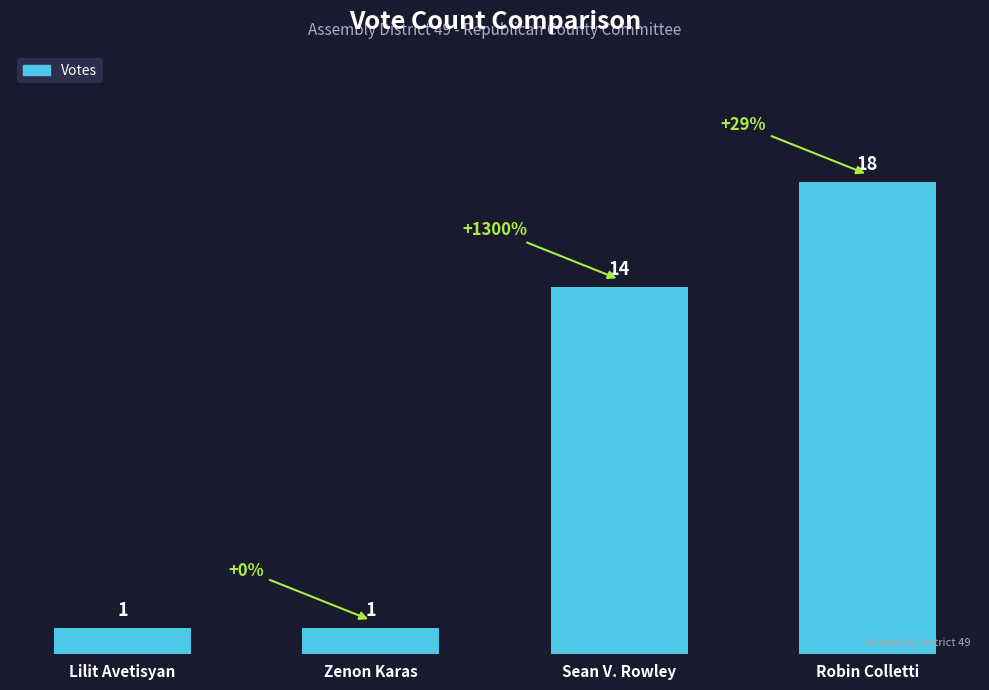

How many values are between 1 and 18?

4